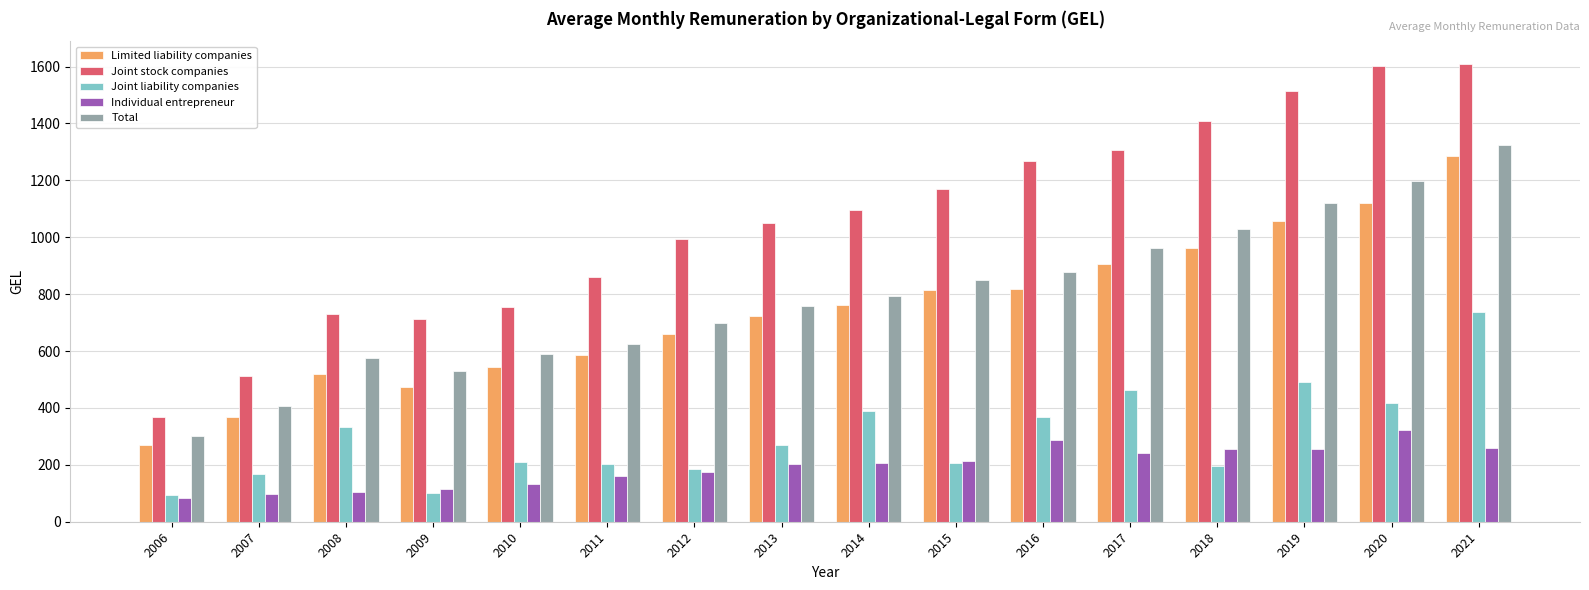

What are all the series names shown in the legend?

Limited liability companies, Joint stock companies, Joint liability companies, Individual entrepreneur, Total